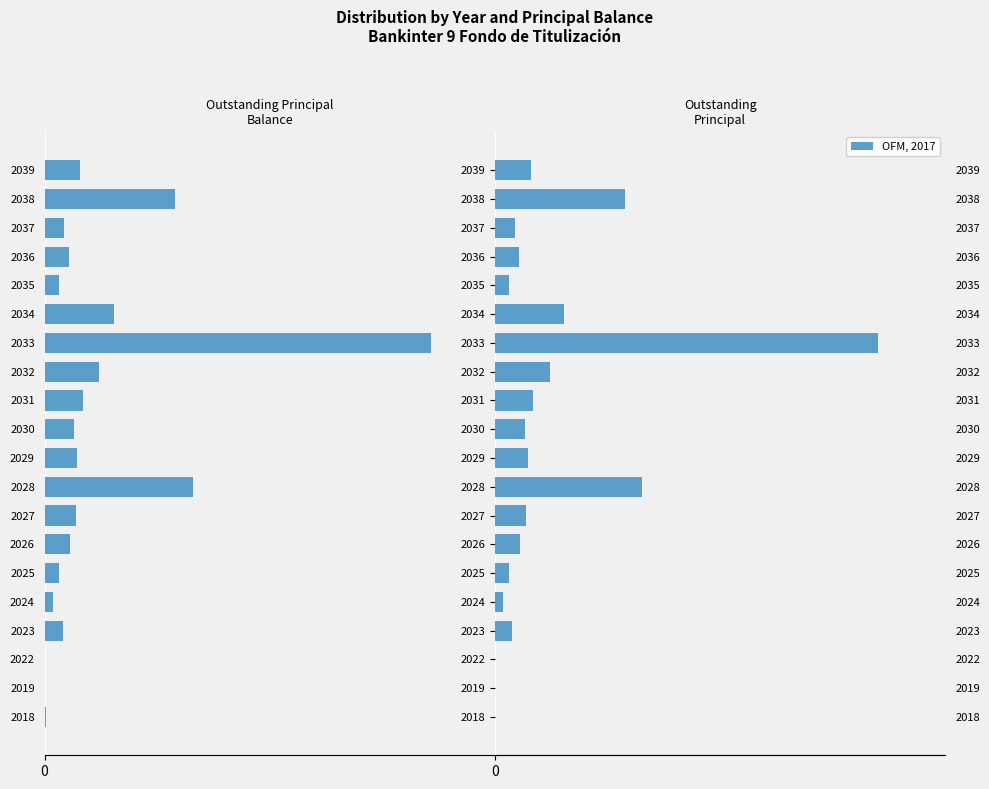

Are the bars grouped side by side (vs. stacked)?

Yes